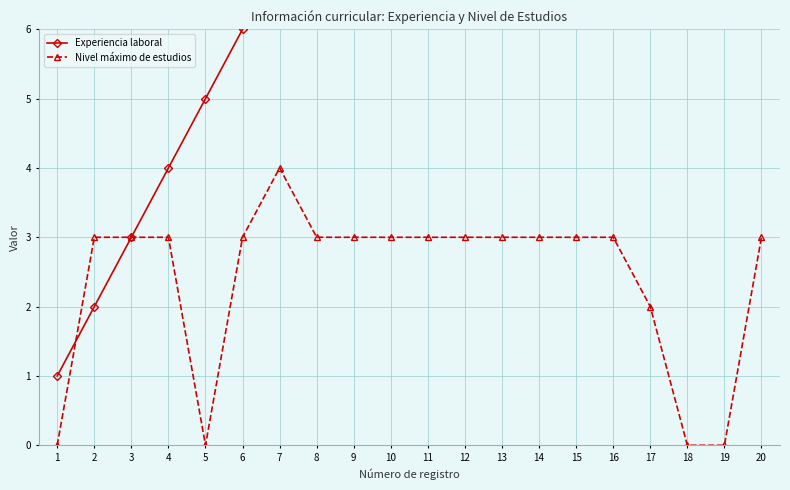

Between 13 and 18, which series saw the biggest shift?

Experiencia laboral